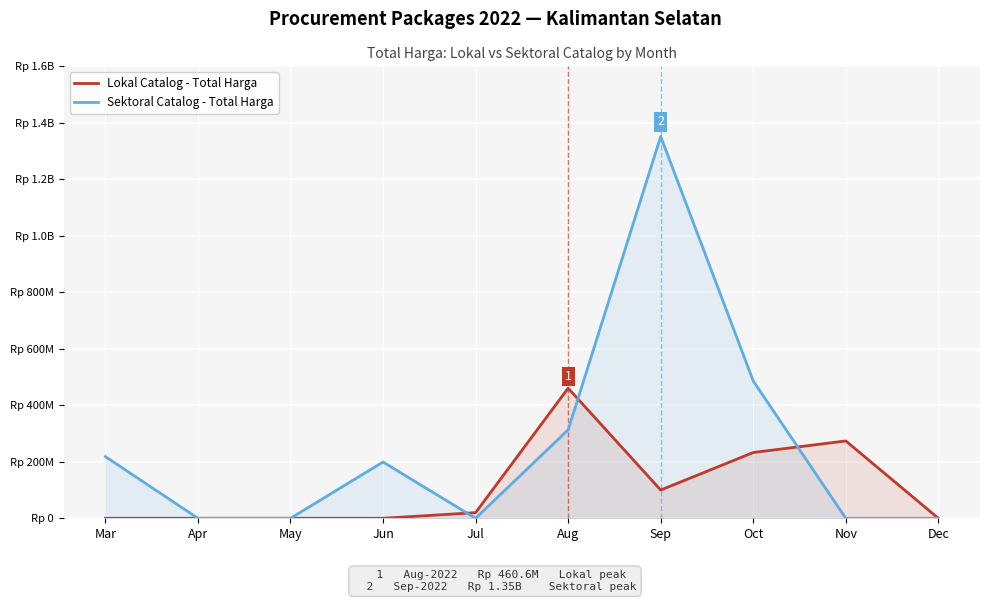

Is the value of Lokal Catalog - Total Harga at Apr greater than the value of Sektoral Catalog - Total Harga at Apr?

No